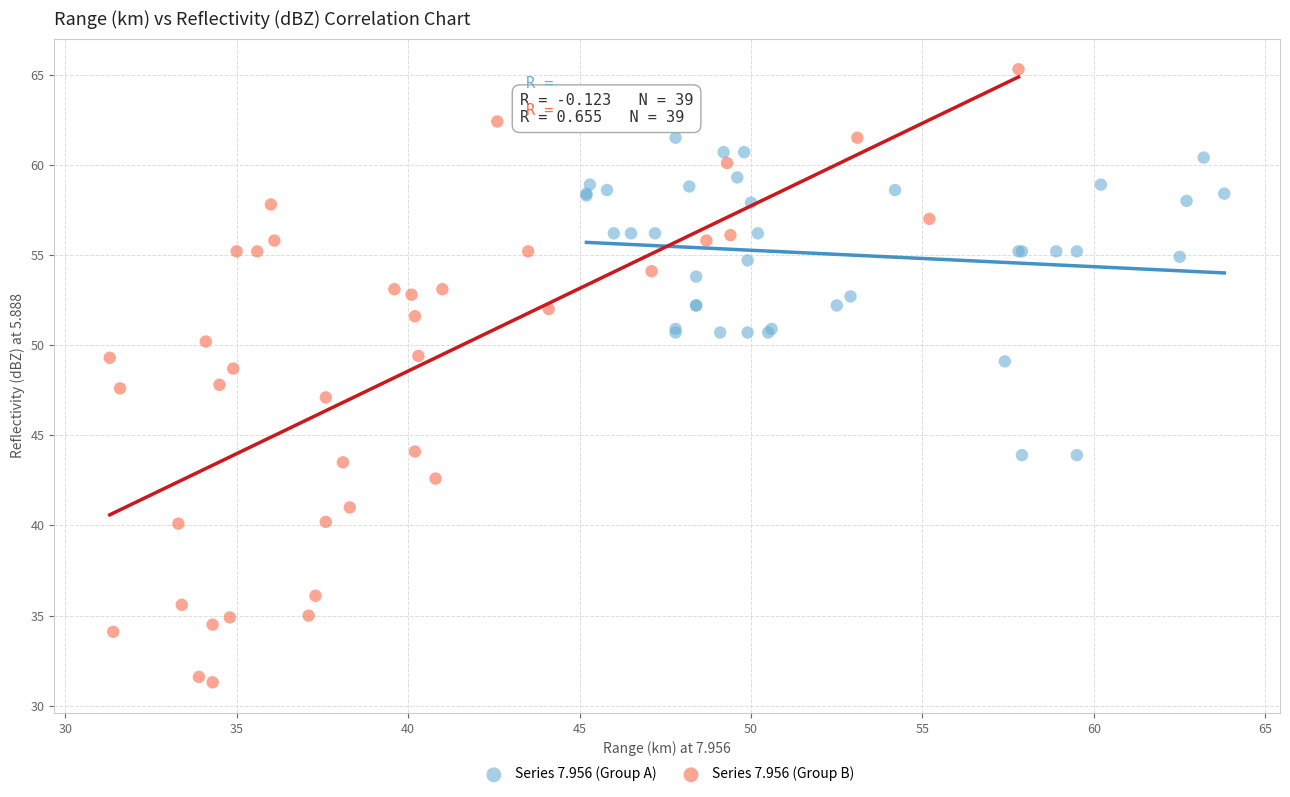

Which series reaches the minimum Y coordinate?

Series 7.956 (Group B)